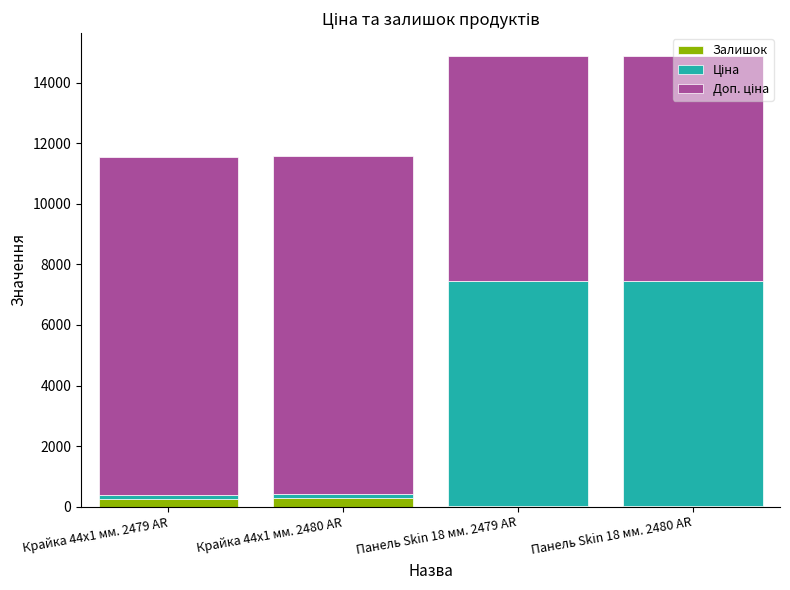

Does the chart contain stacked bars?

Yes